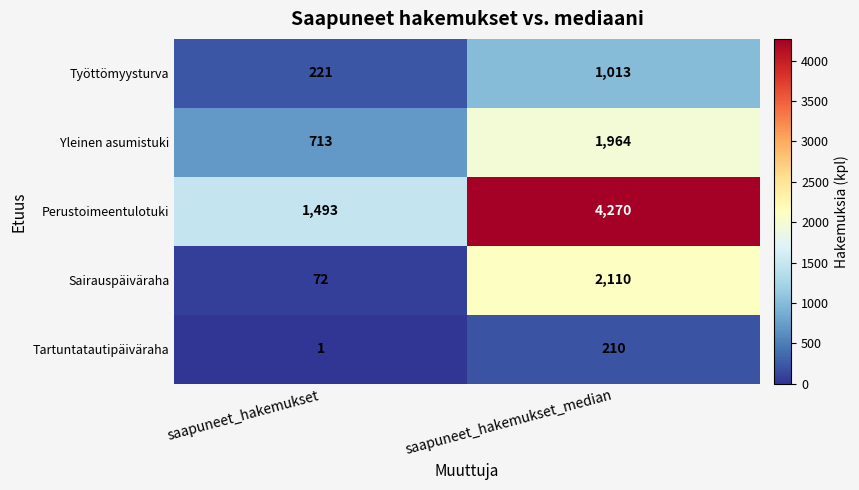

Reading right to left, what are all the values shown in this chart?

Työttömyysturva: saapuneet_hakemukset_median=1013	saapuneet_hakemukset=221
Yleinen asumistuki: saapuneet_hakemukset_median=1964	saapuneet_hakemukset=713
Perustoimeentulotuki: saapuneet_hakemukset_median=4270	saapuneet_hakemukset=1493
Sairauspäiväraha: saapuneet_hakemukset_median=2110	saapuneet_hakemukset=72
Tartuntatautipäiväraha: saapuneet_hakemukset_median=210	saapuneet_hakemukset=1